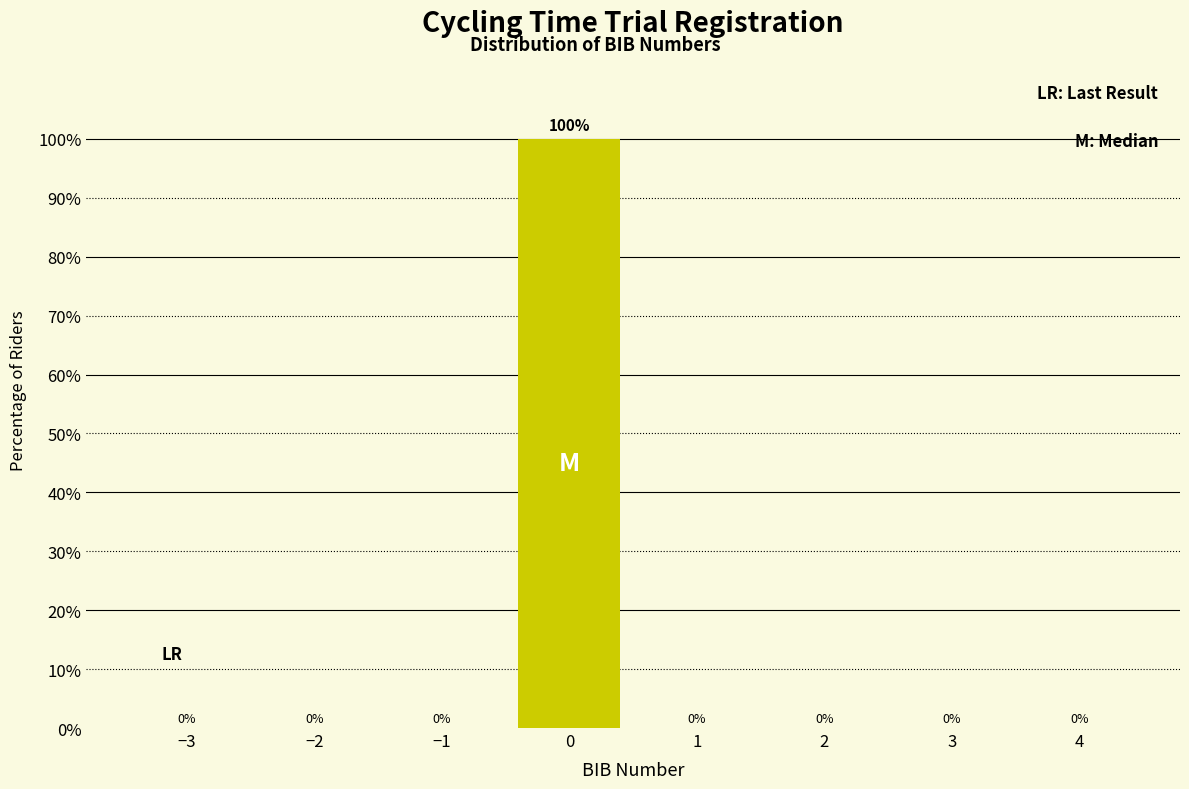

Reading left to right, what are all the values shown in this chart?

−3=0	−2=0	−1=0	0=100	1=0	2=0	3=0	4=0